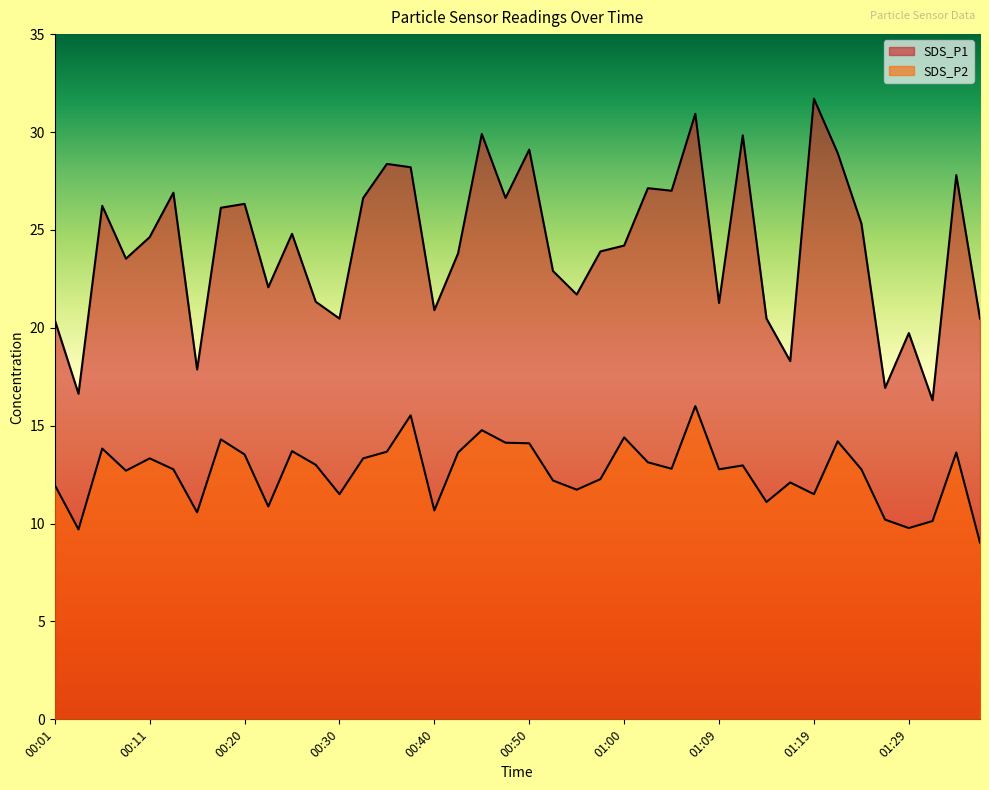

Where does the SDS_P2 series first go above 12?

00:06